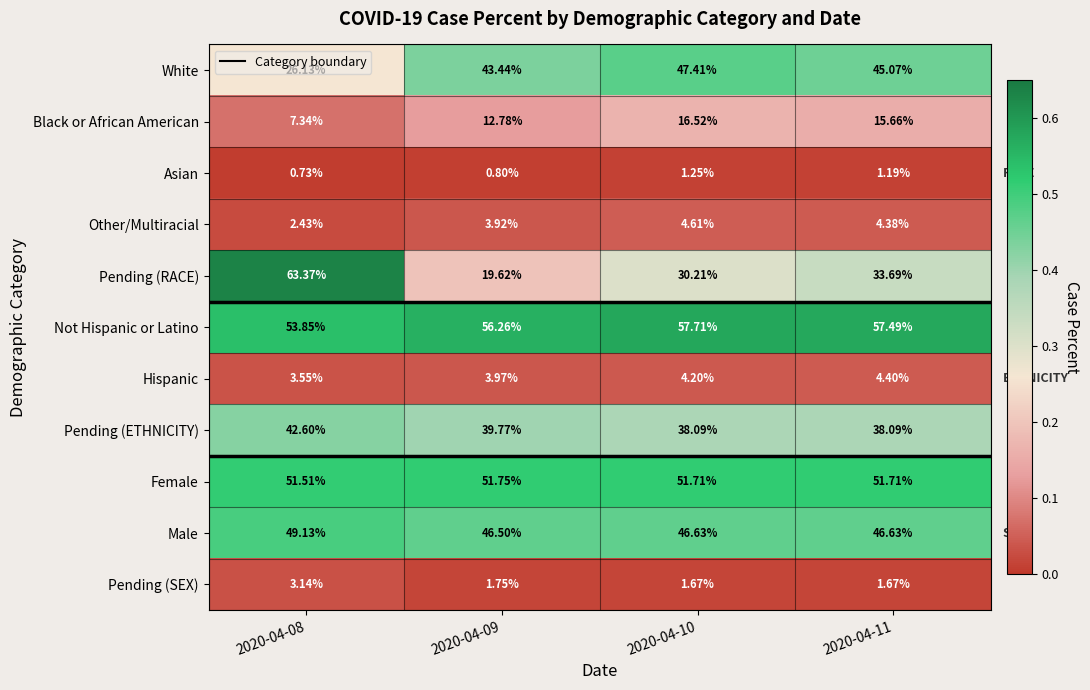

At which category does the chart reach its minimum across all series?

2020-04-08